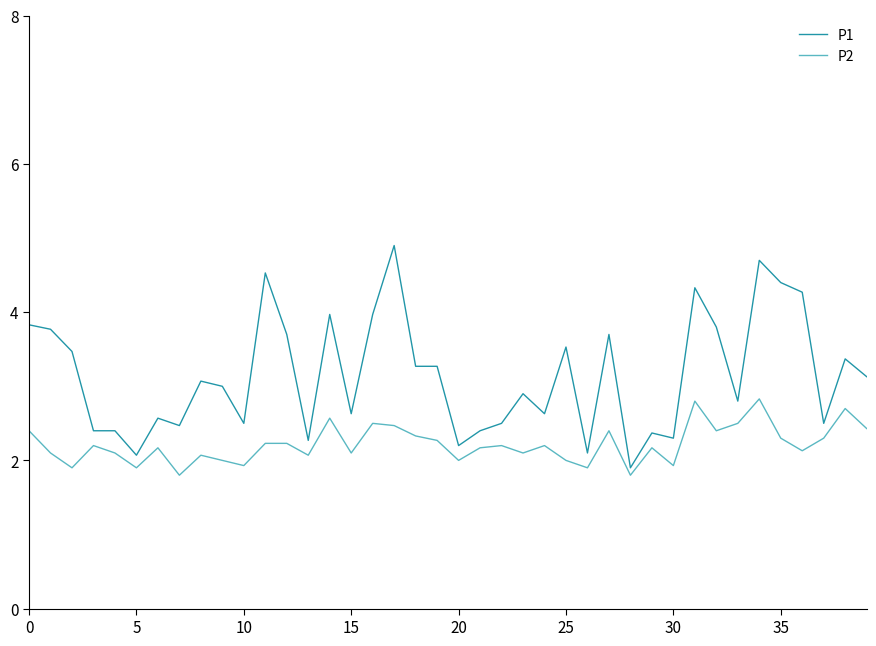

What is the sum of all P2 values?

88.6